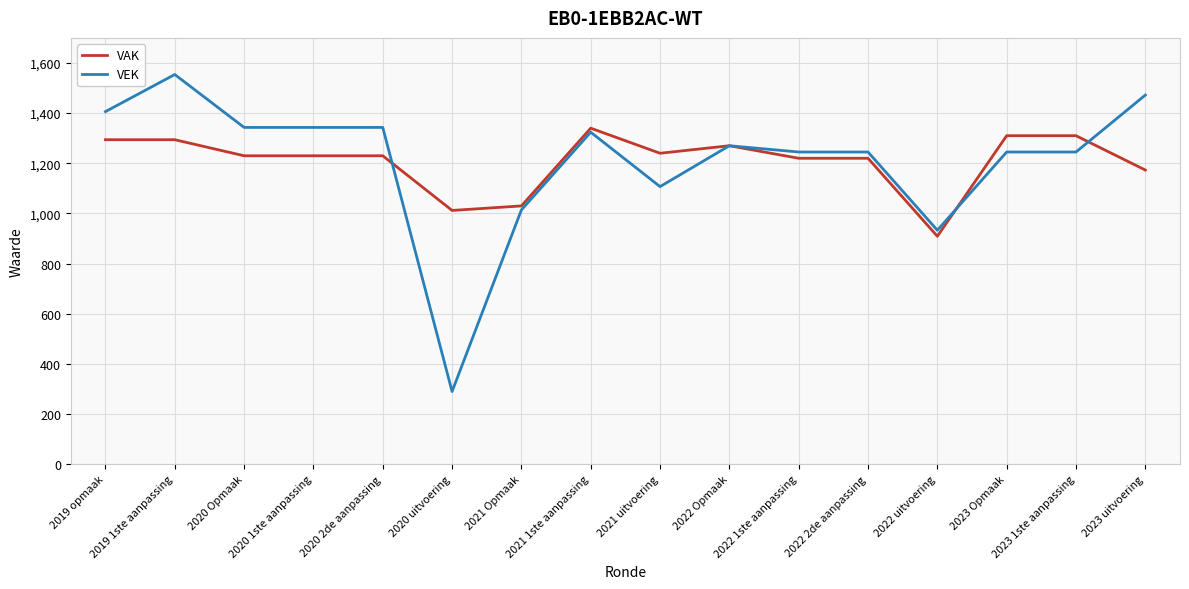

At which category is the sum across all series the highest?

2019 1ste aanpassing